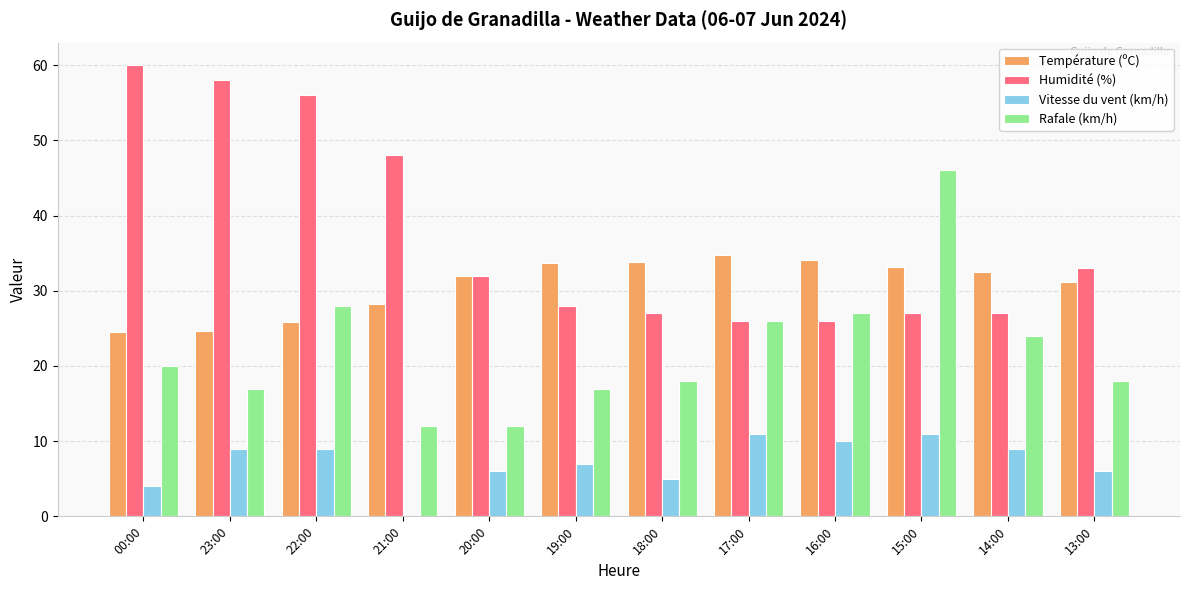

What is the sum of the Humidité (%) values at 22:00 and 18:00?

83.0